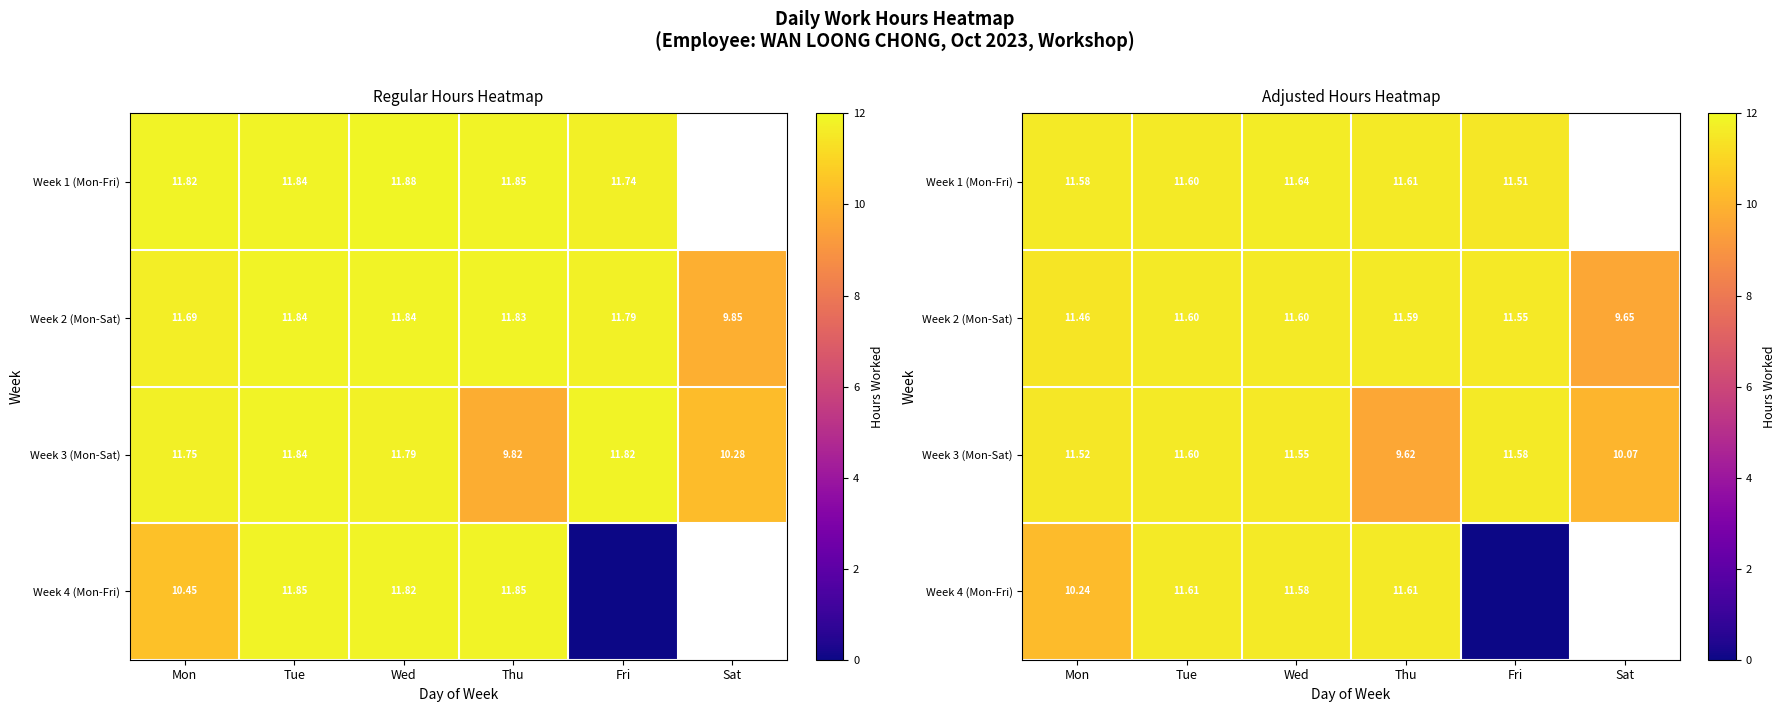

What is the total value across all series at Tue?

46.4